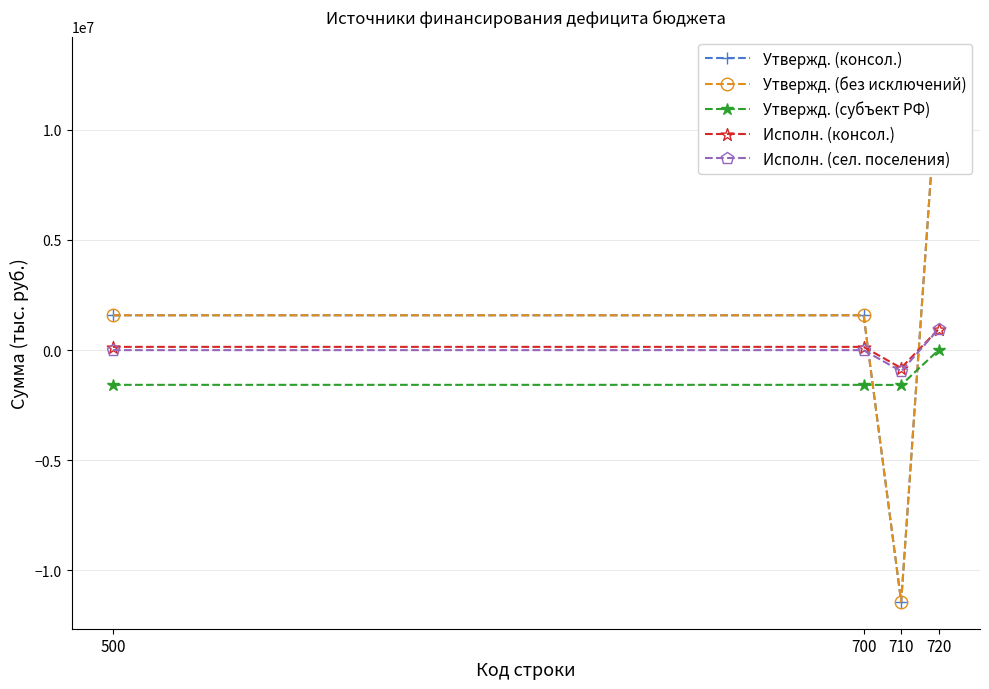

True or false: Утвержд. (консол.) and Исполн. (консол.) cross at least once.

True